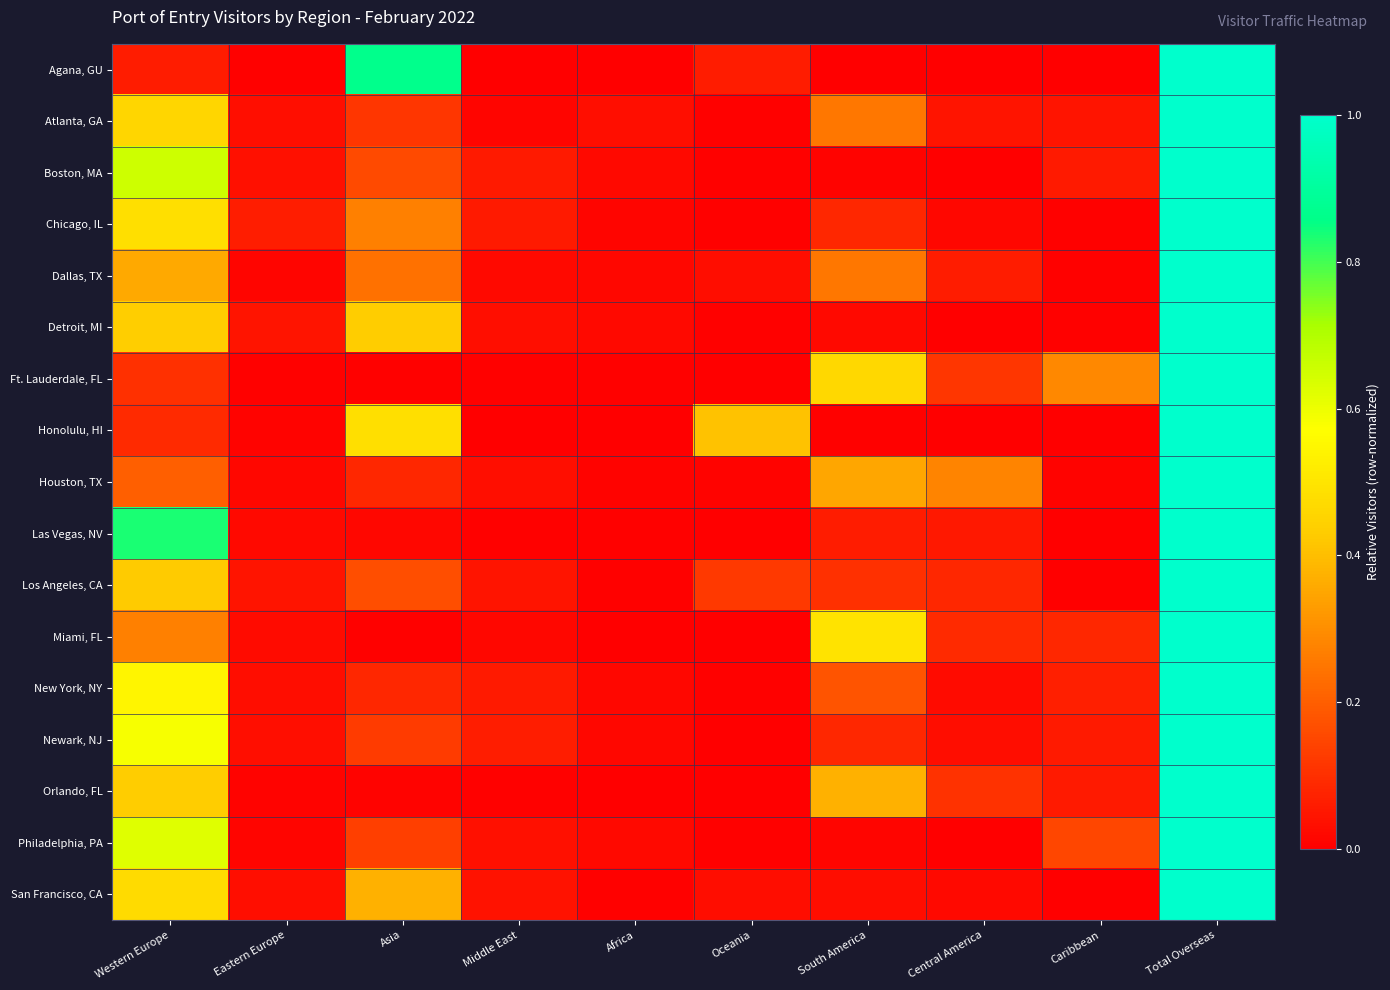

List the series in order of their peak value, highest first.

Agana, GU, Atlanta, GA, Boston, MA, Chicago, IL, Dallas, TX, Detroit, MI, Ft. Lauderdale, FL, Honolulu, HI, Houston, TX, Las Vegas, NV, Los Angeles, CA, Miami, FL, New York, NY, Newark, NJ, Orlando, FL, Philadelphia, PA, San Francisco, CA